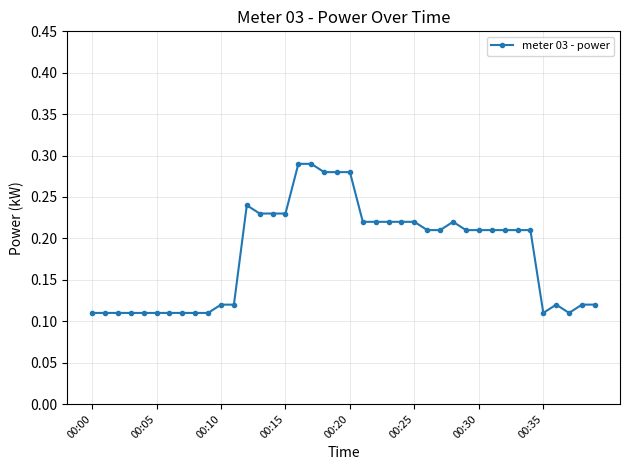

What is the sum of all values?

7.3